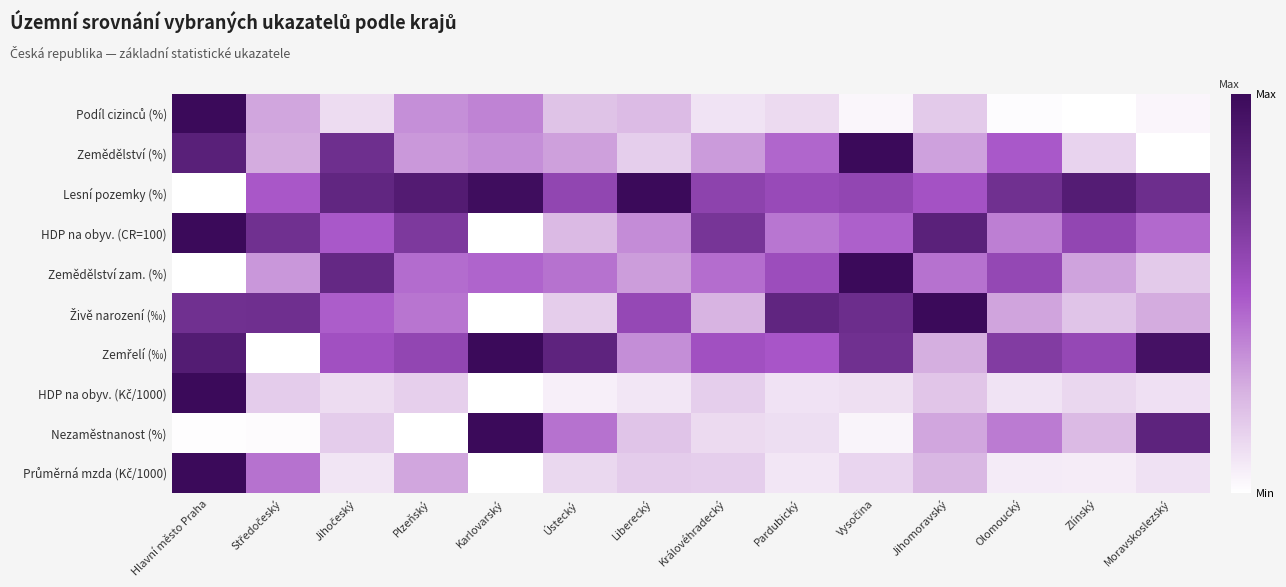

Between Hlavní město Praha and Olomoucký, which series saw the biggest shift?

Podíl cizinců (%)